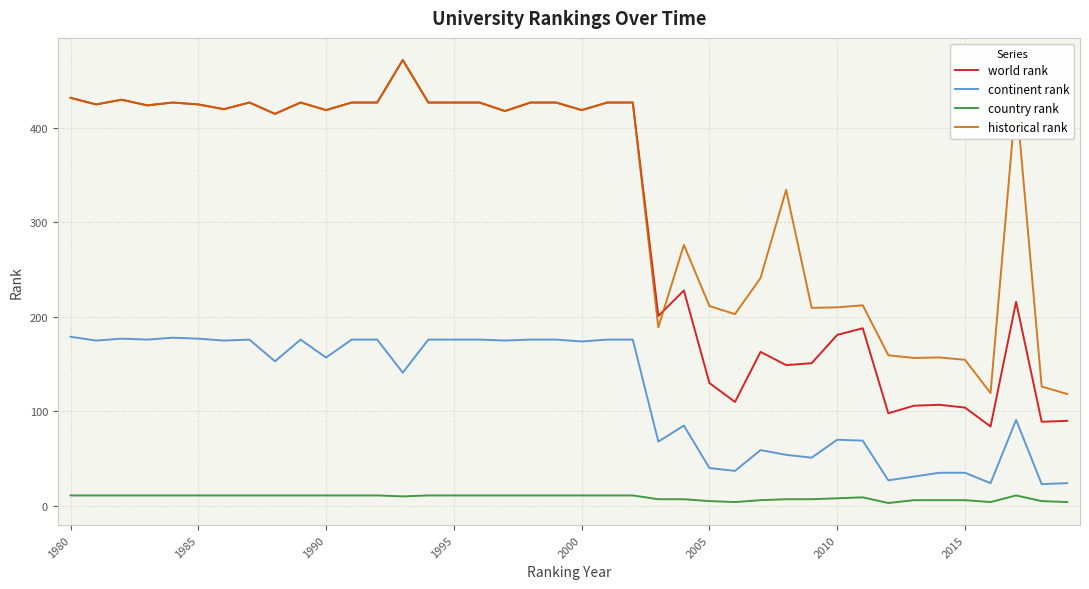

Which series has the widest spread of values?

world rank